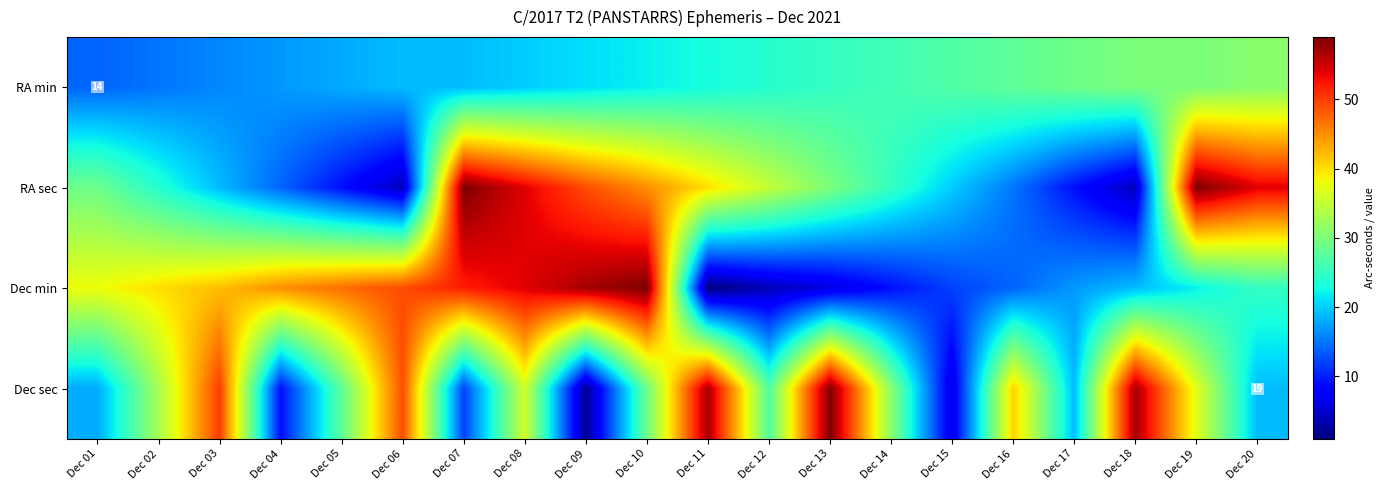

What is the highest value of the Dec min series?

59